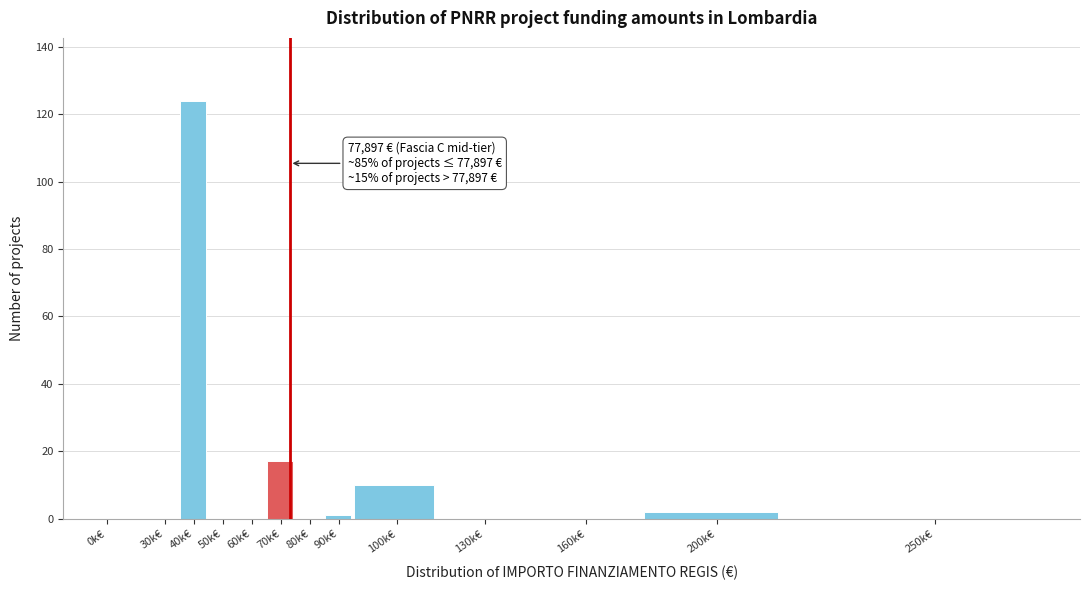

Reading left to right, list all the values displayed in this chart.

0k€=0	30k€=0	40k€=124	50k€=0	60k€=0	70k€=17	80k€=0	90k€=1	100k€=10	130k€=0	160k€=0	200k€=2	250k€=0